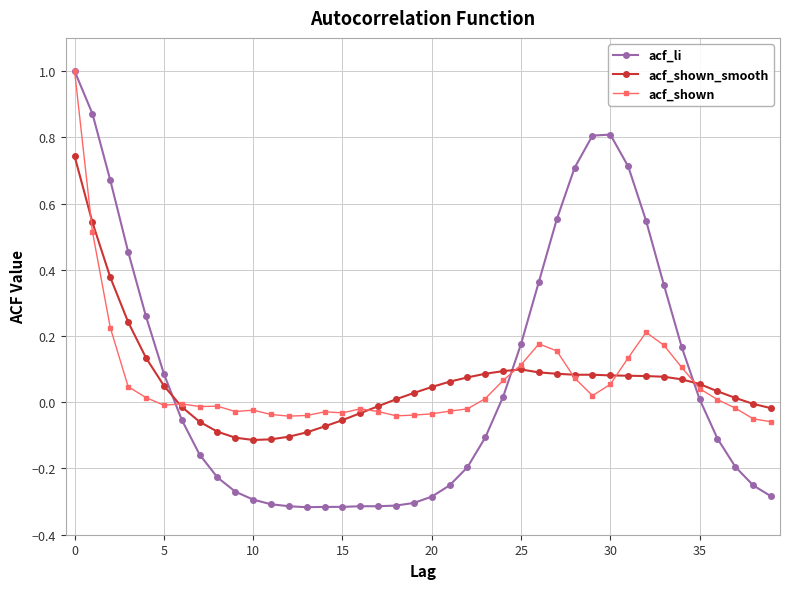

Which series ends up on top after the final intersection of acf_shown_smooth and acf_li?

acf_shown_smooth